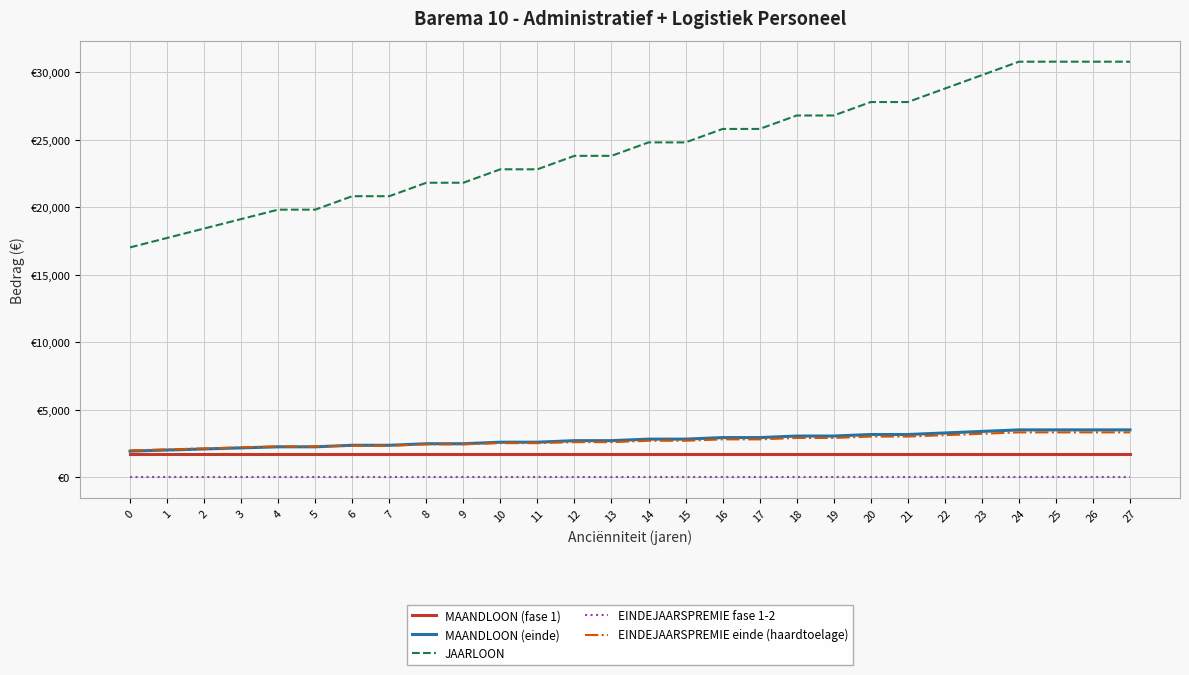

What are all the series names shown in the legend?

MAANDLOON (fase 1), MAANDLOON (einde), JAARLOON, EINDEJAARSPREMIE fase 1-2, EINDEJAARSPREMIE einde (haardtoelage)